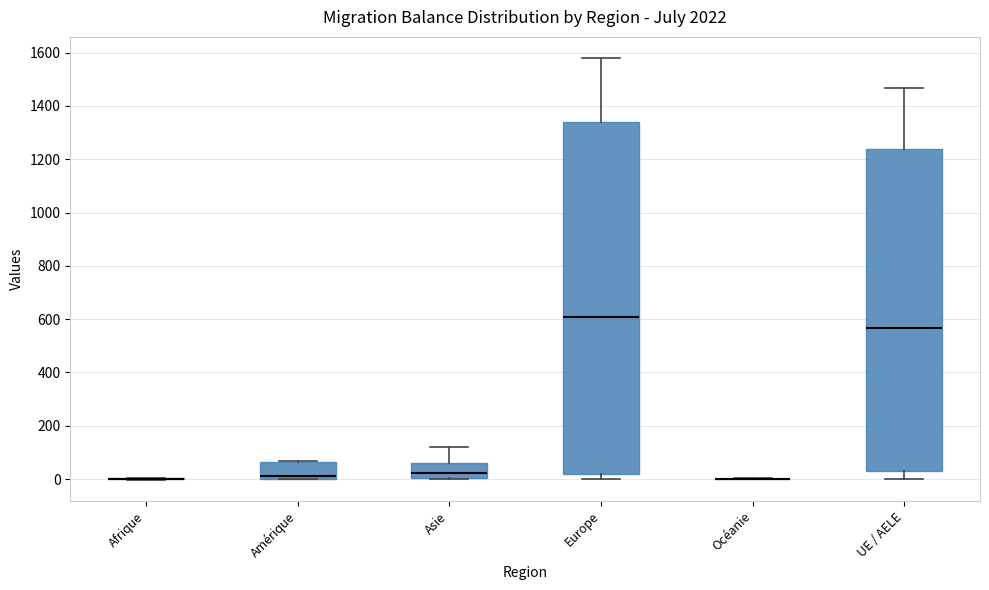

Which box is the tallest, from its lower edge to its upper edge?

Europe